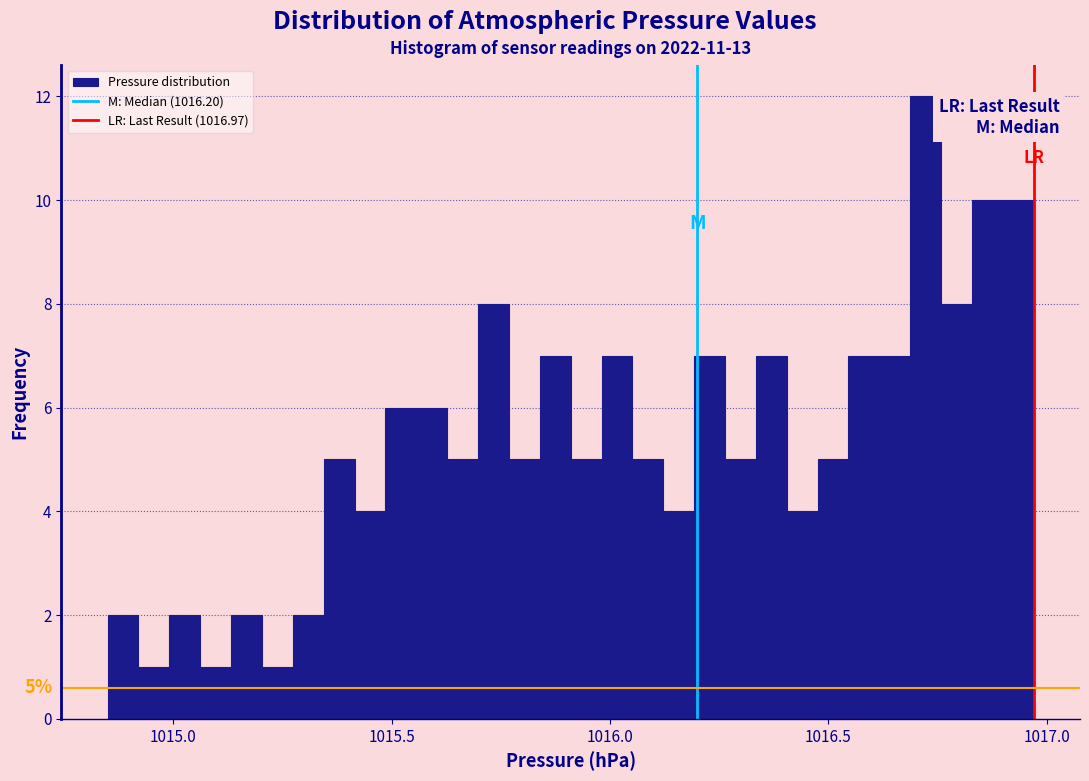

Around what value on the x-axis is the tallest bar? Give the approximate position of its centre, as read against the axis.

1016.70